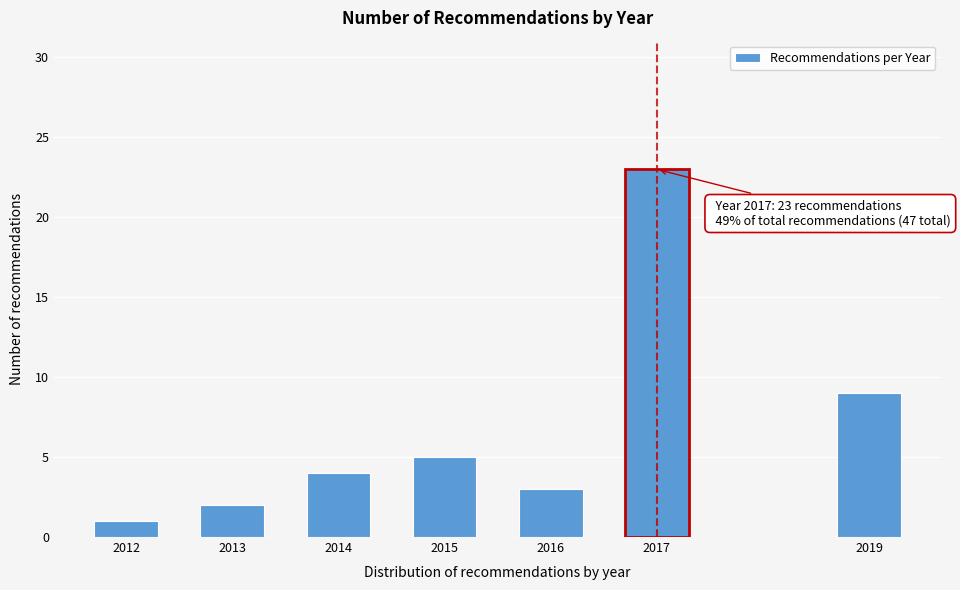

Reading left to right, extract all data points from this chart.

2012=1	2013=2	2014=4	2015=5	2016=3	2017=23	2019=9